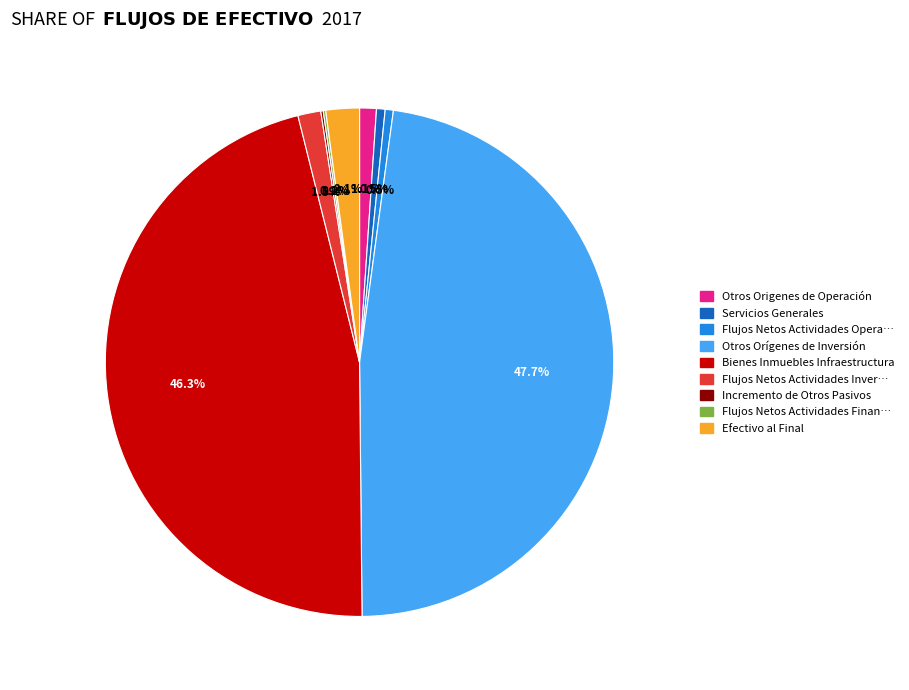

Is there any slice that represents more than half of the pie?

No